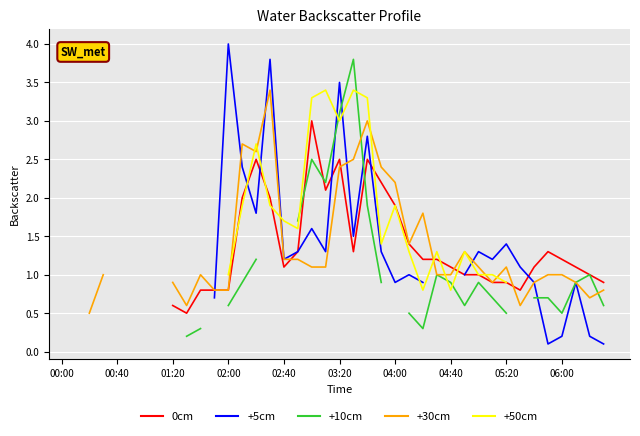

Is it true that +10cm equals 0.3 at 26?

True